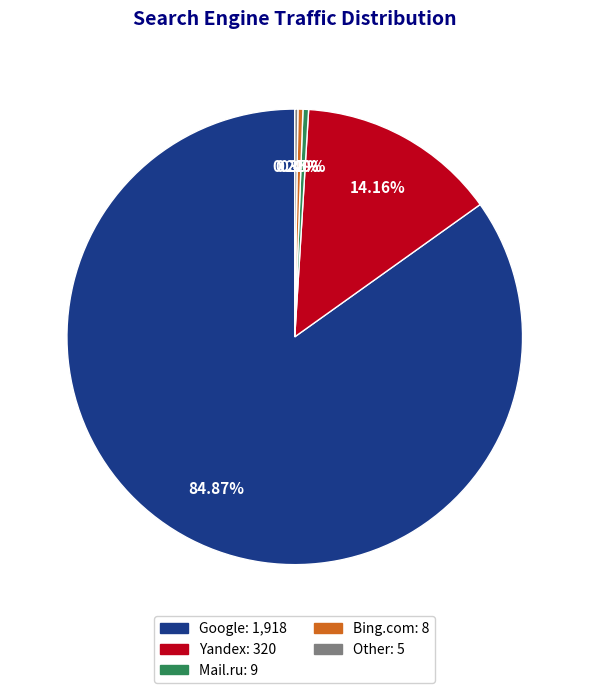

Which category has the biggest portion of the pie?

Google